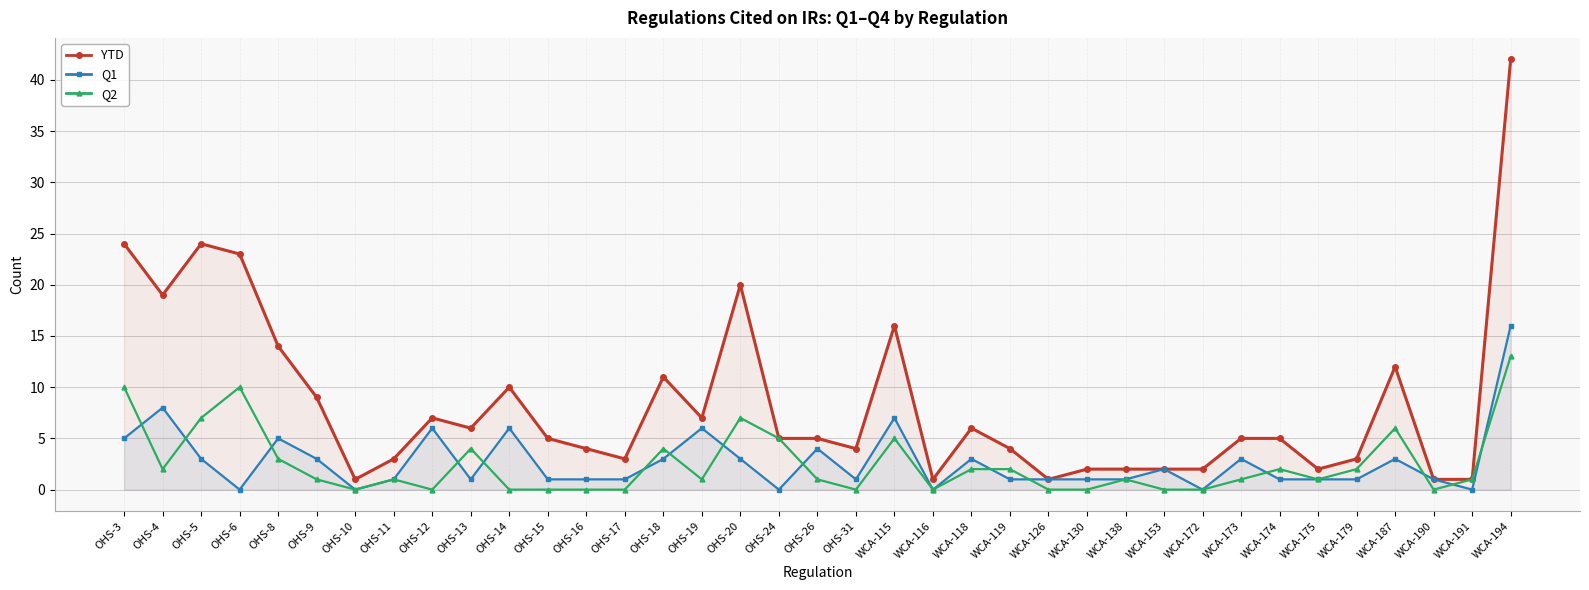

Is it true that Q1 equals 2 at WCA-153?

True